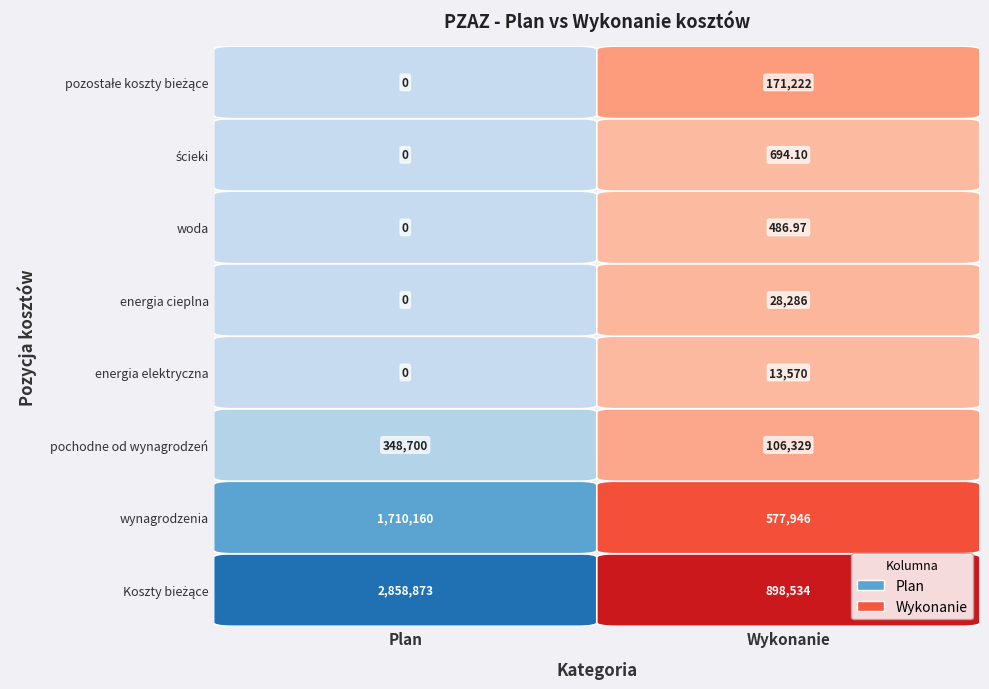

Reading left to right, list all the values displayed in this chart.

Koszty bieżące: 2858873.0	898533.7
wynagrodzenia: 1710160.0	577945.6
pochodne od wynagrodzeń: 348700.0	106329.0
energia elektryczna: 0.0	13570.0
energia cieplna: 0.0	28285.6
woda: 0.0	487.0
ścieki: 0.0	694.1
pozostałe koszty bieżące: 0.0	171222.4